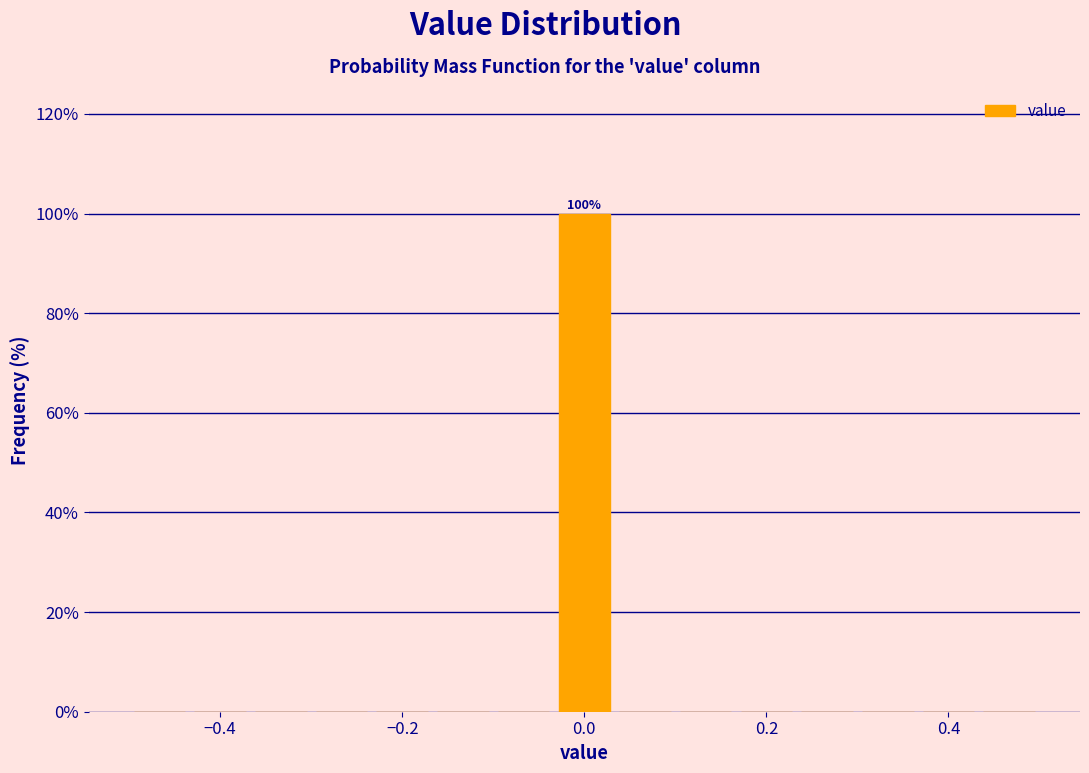

Around what value on the x-axis is the tallest bar? Give the approximate position of its centre, as read against the axis.

0.00